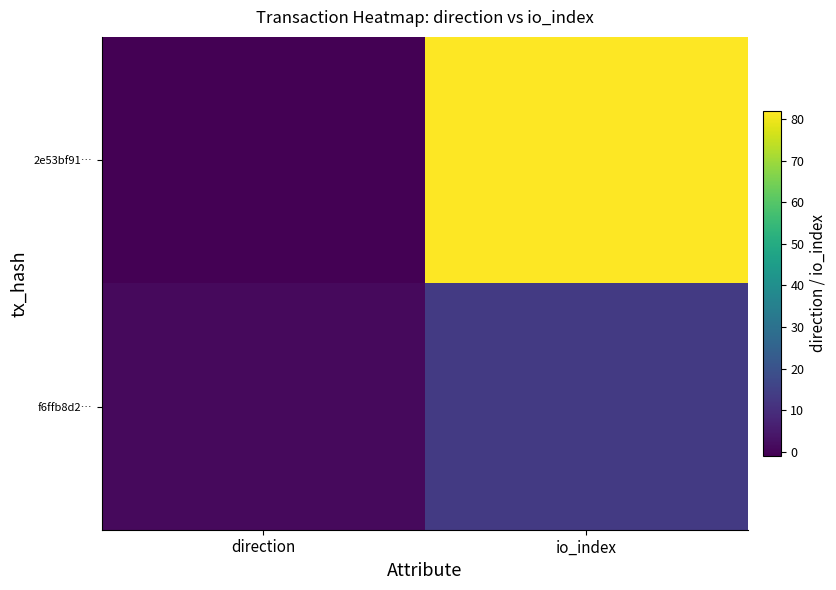

Reading right to left, list all the values displayed in this chart.

2e53bf91…: io_index=82	direction=-1
f6ffb8d2…: io_index=13	direction=1